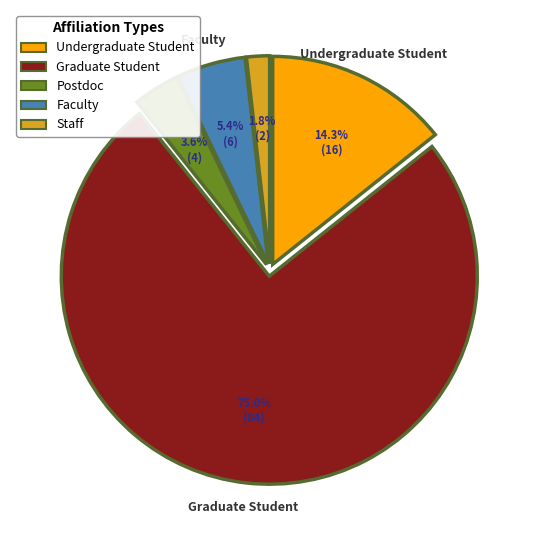

What is the ratio of the value at Faculty to the value at Undergraduate Student?

0.4